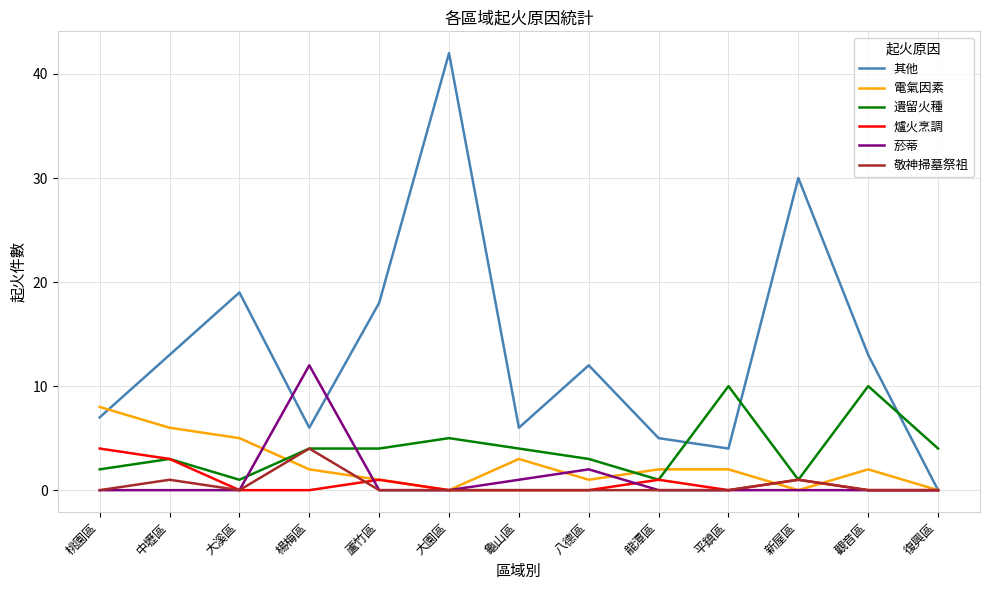

The 爐火烹調 series shows 1 at 龍潭區. True or false?

True